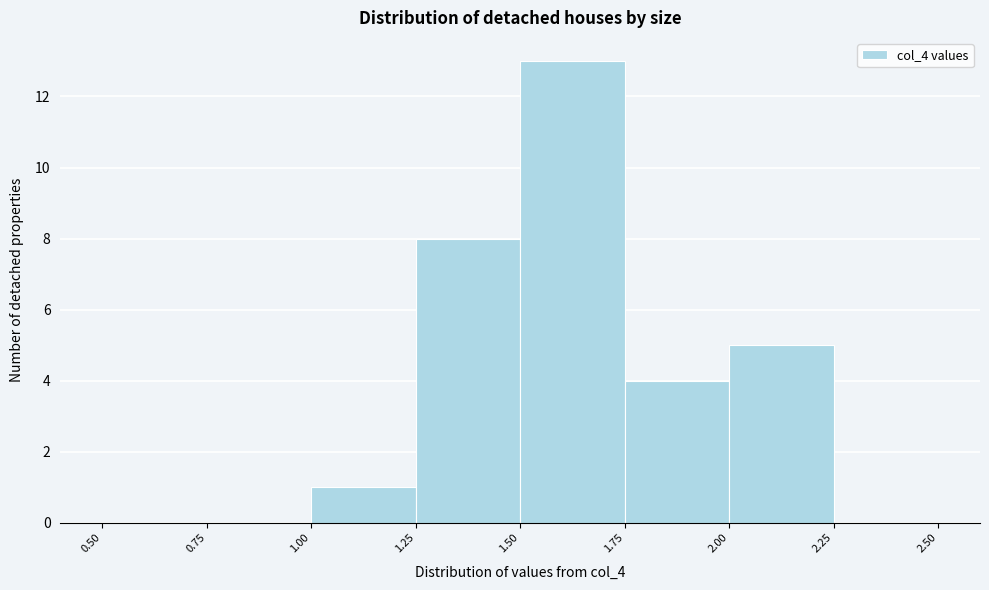

Reading left to right, list every bar in this chart as the range it spans on the x-axis followed by its height. The values are not printed on the chart, so give them approximately, as read against the axis.

0.50 to 0.75: 0
0.75 to 1.00: 0
1.00 to 1.25: 1
1.25 to 1.50: 8
1.50 to 1.75: 13
1.75 to 2.00: 4
2.00 to 2.25: 5
2.25 to 2.50: 0